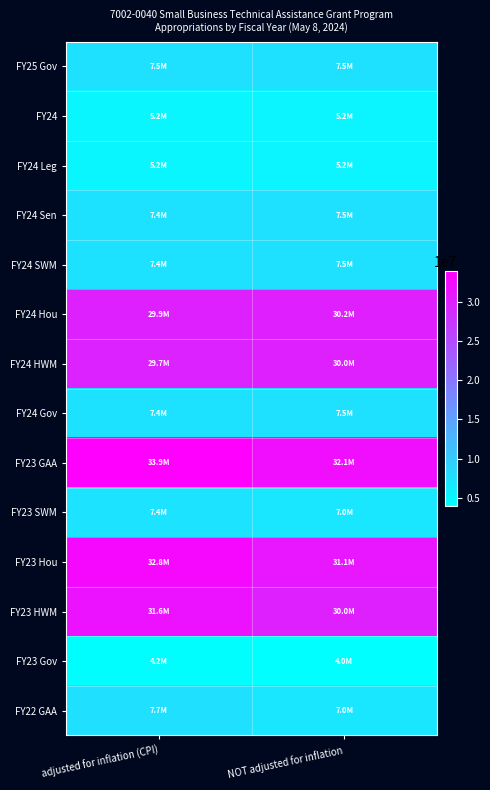

How many series are shown in this chart?

14